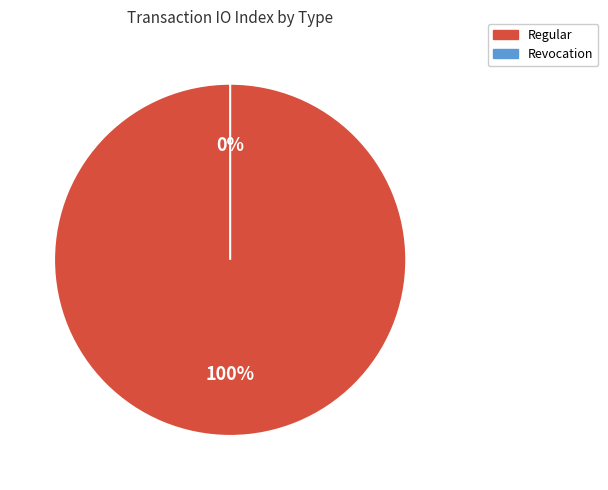

To the nearest percent, what percentage of the pie is Regular?

100%